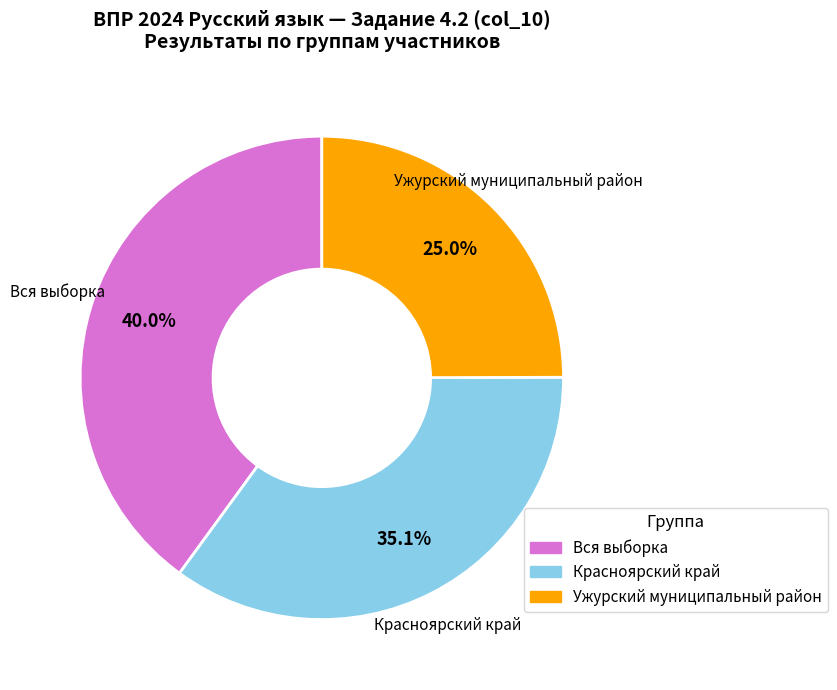

What is the smallest slice in the pie chart?

Ужурский муниципальный район